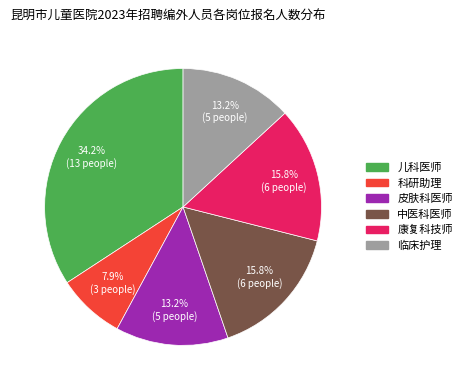

To the nearest percent, what portion does 科研助理 represent?

8%